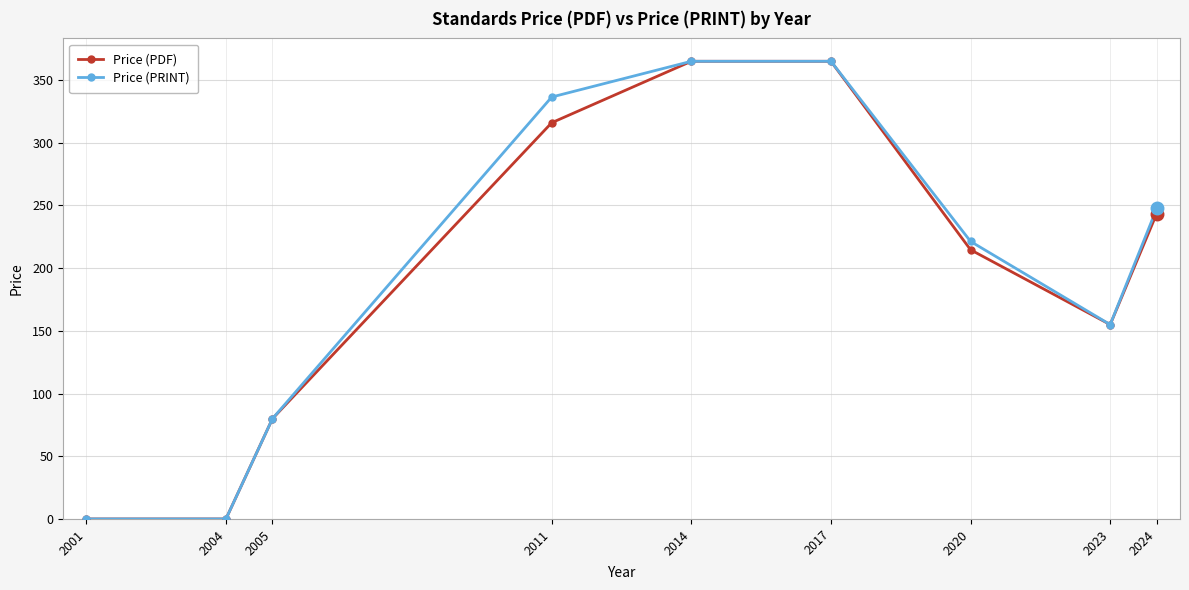

What is the difference between the Price (PRINT) values at 2024 and 2017?

117.4